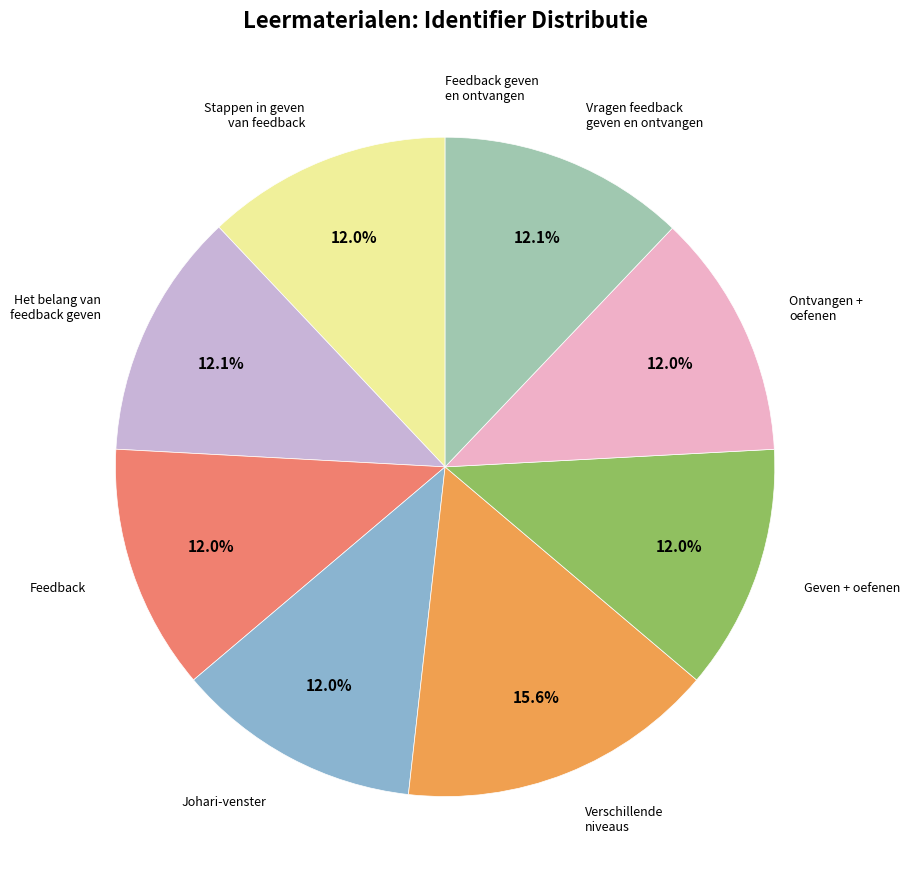

To the nearest percent, what is the difference between the largest and smallest slice percentages?

16%